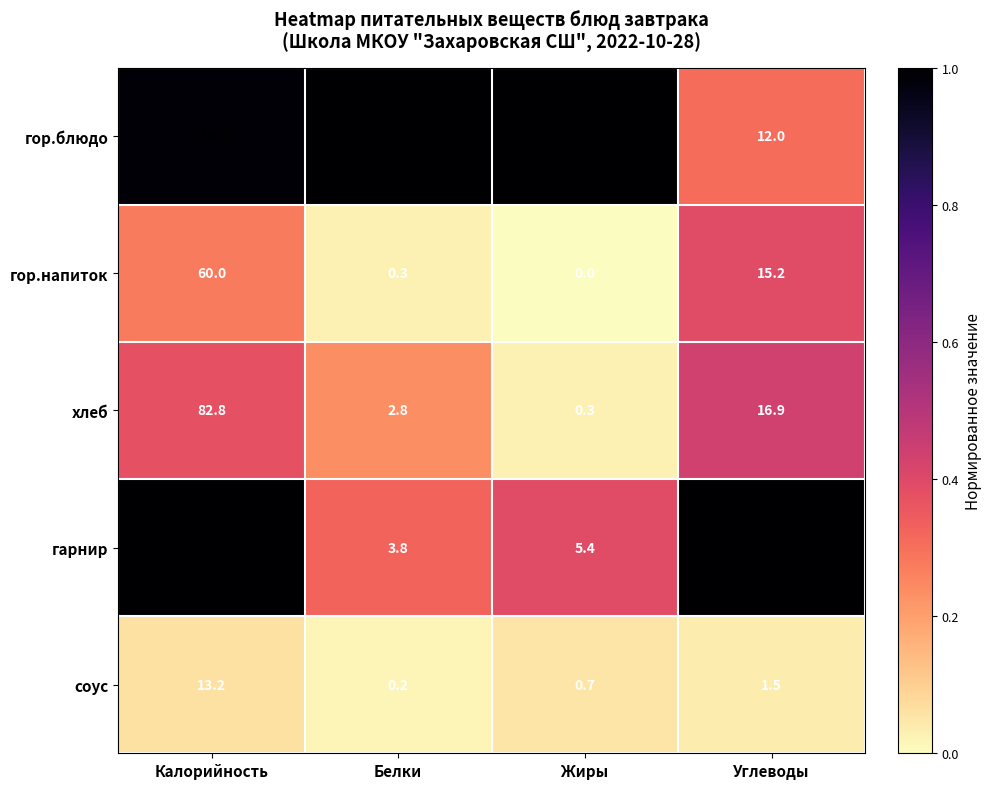

At which label is гор.блюдо closest to 114?

Жиры